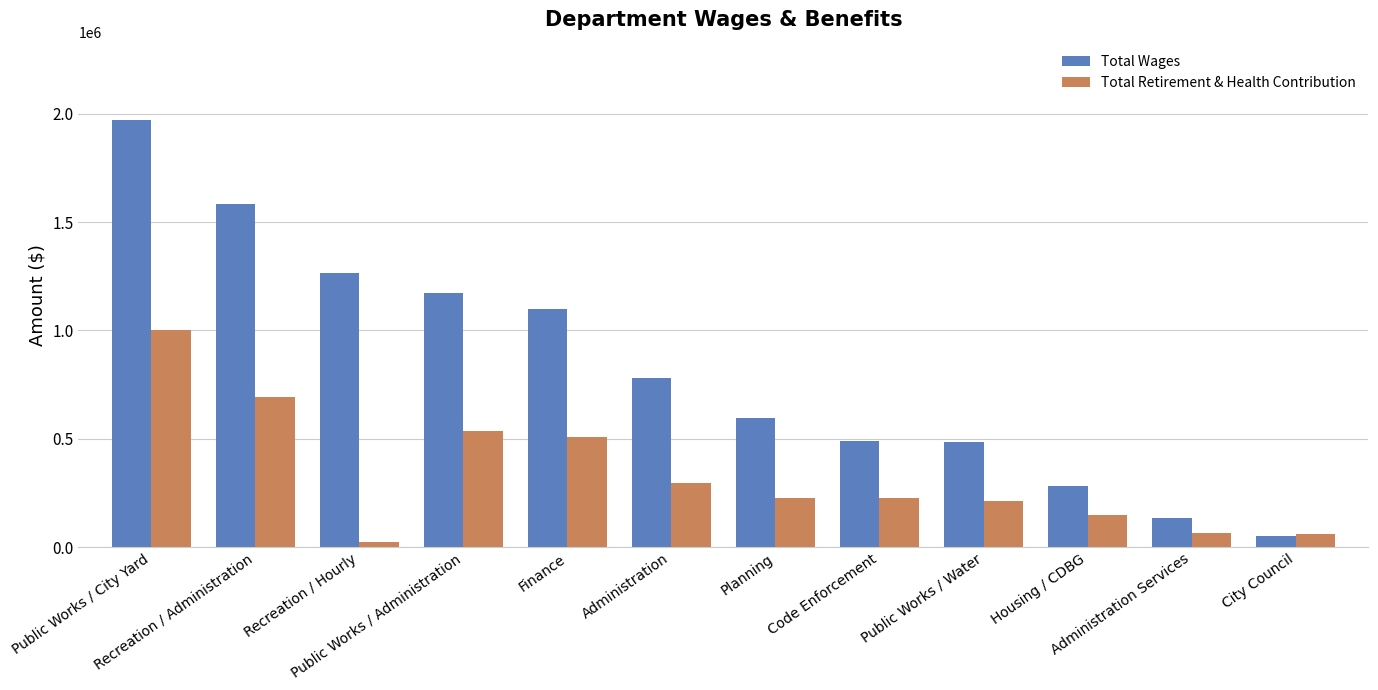

What is the value of the Total Retirement & Health Contribution bar at the 10th from the left?

149803